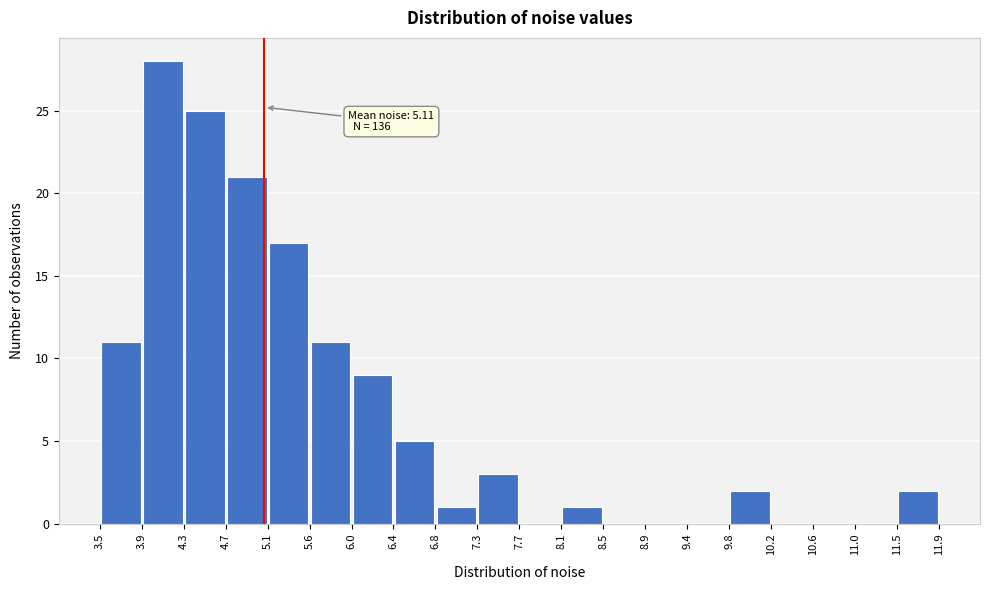

Over which range of the x-axis is the bar tallest?

3.9 to 4.3